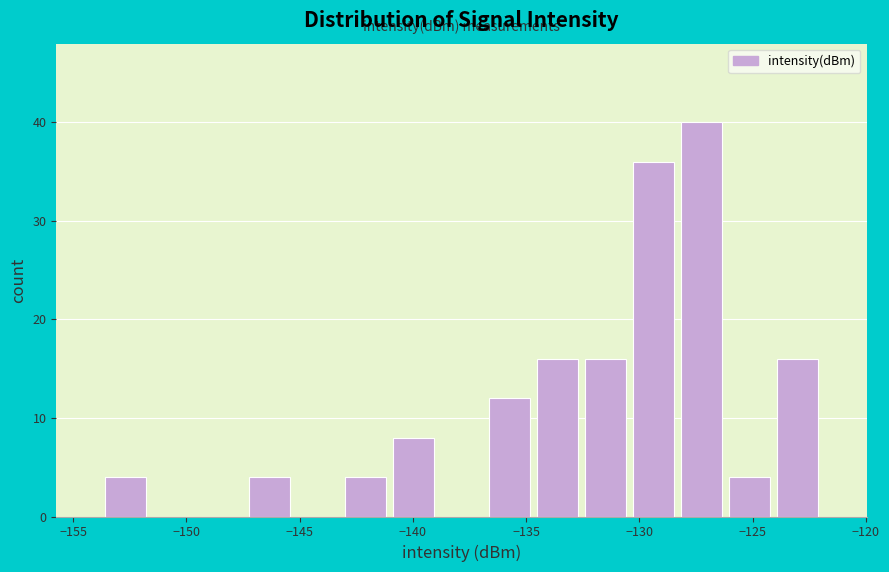

Reading left to right, list every bar in this chart as the range it spans on the x-axis followed by its height. Neither the bar edges nor the heights are printed on the chart, so give them approximately, as read against the axes.

-153.5 to -151.5: 4
-151.5 to -149.5: 0
-149.5 to -147.5: 0
-147.5 to -145.5: 4
-145.5 to -143.0: 0
-143.0 to -141.0: 4
-141.0 to -139.0: 8
-139.0 to -137.0: 0
-137.0 to -134.5: 12
-134.5 to -132.5: 16
-132.5 to -130.5: 16
-130.5 to -128.5: 36
-128.5 to -126.0: 40
-126.0 to -124.0: 4
-124.0 to -122.0: 16